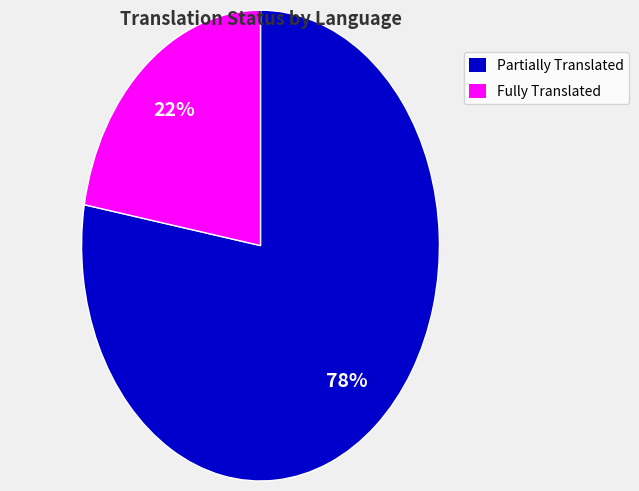

Which has a higher value, Fully Translated or Partially Translated?

Partially Translated